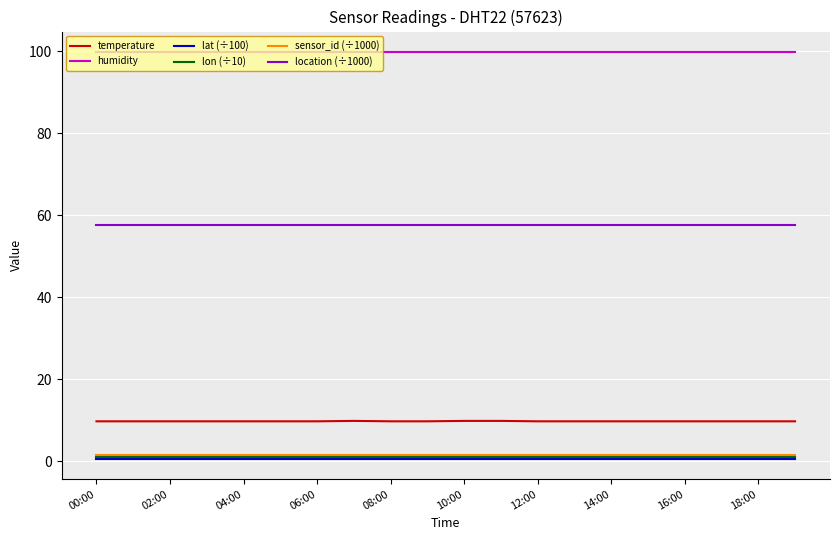

What is the minimum value for humidity?

99.9